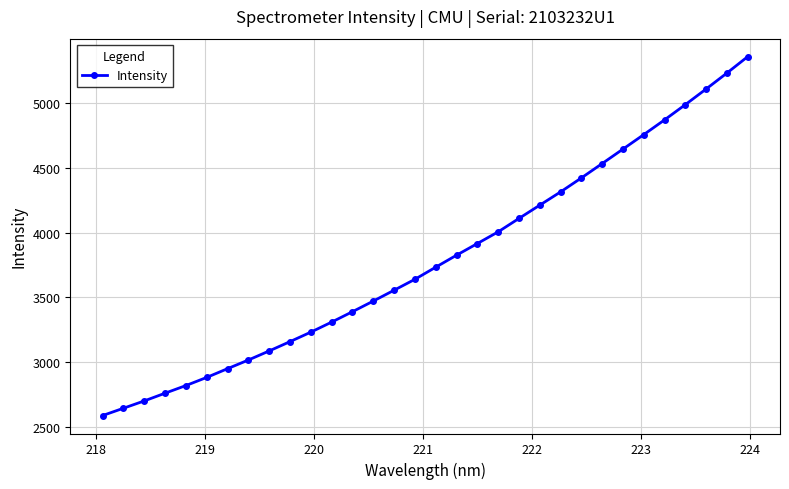

What is the greatest value displayed?

5361.0